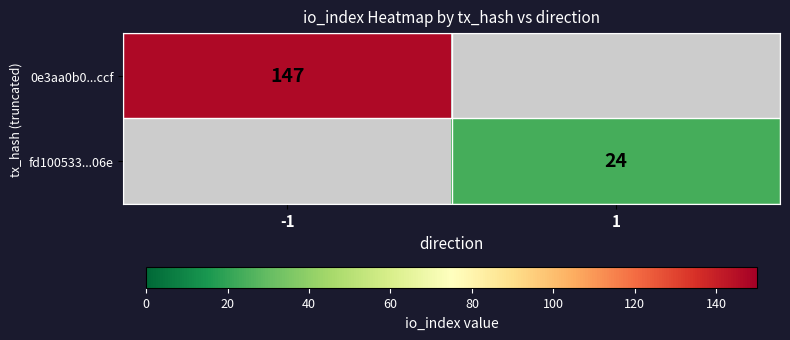

The 0e3aa0b0...ccf series shows 147 at -1. True or false?

True